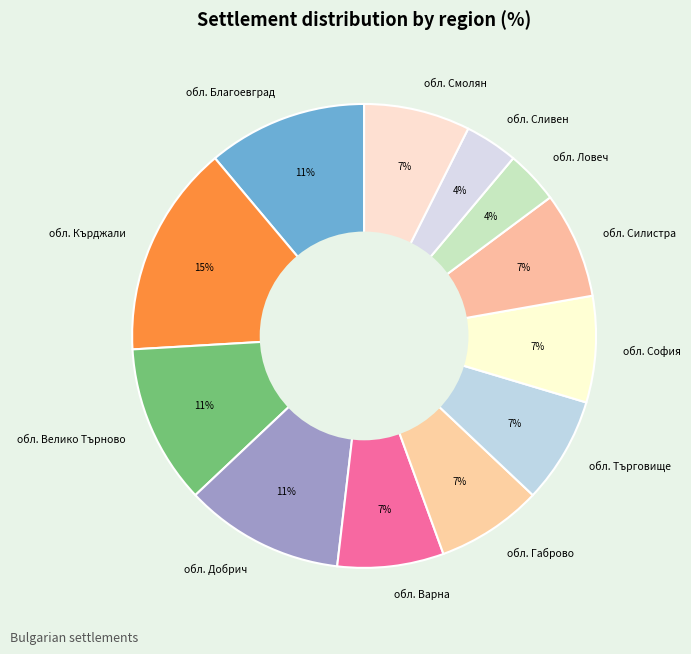

Is обл. Варна the majority of the pie?

No